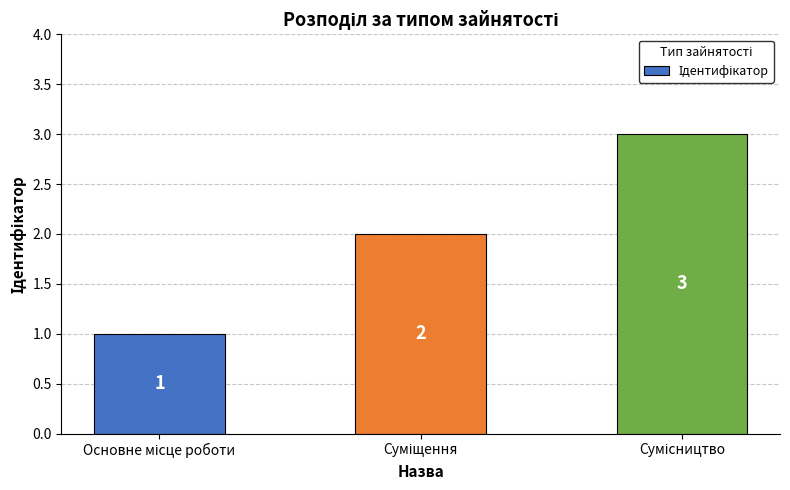

How many data points are less than 2?

1